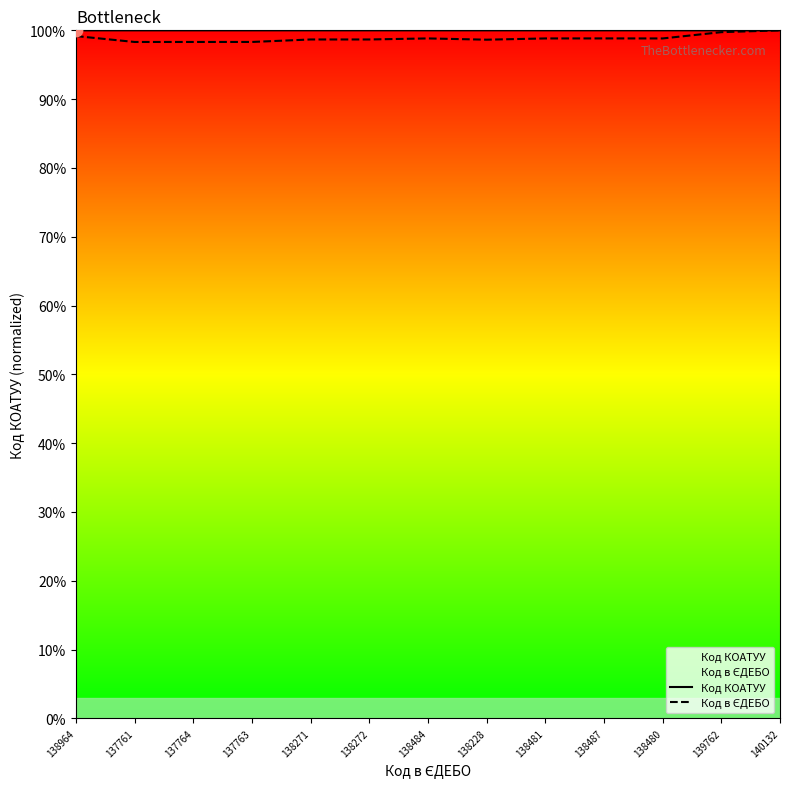

What is the total value across all series at 138228?

2.0